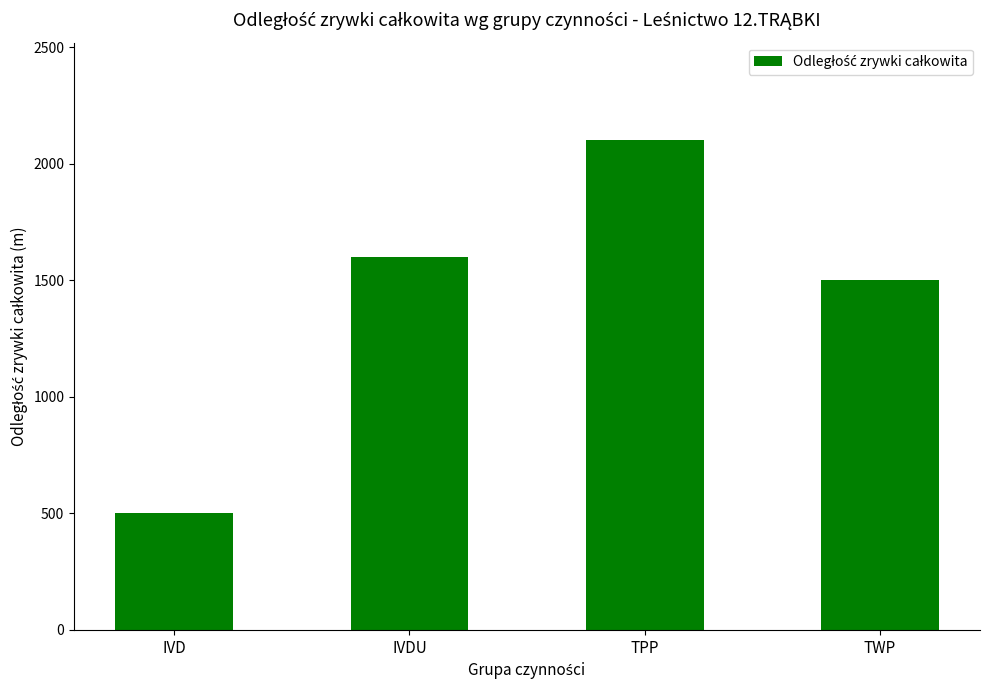

Which has a higher value, TPP or IVDU?

TPP